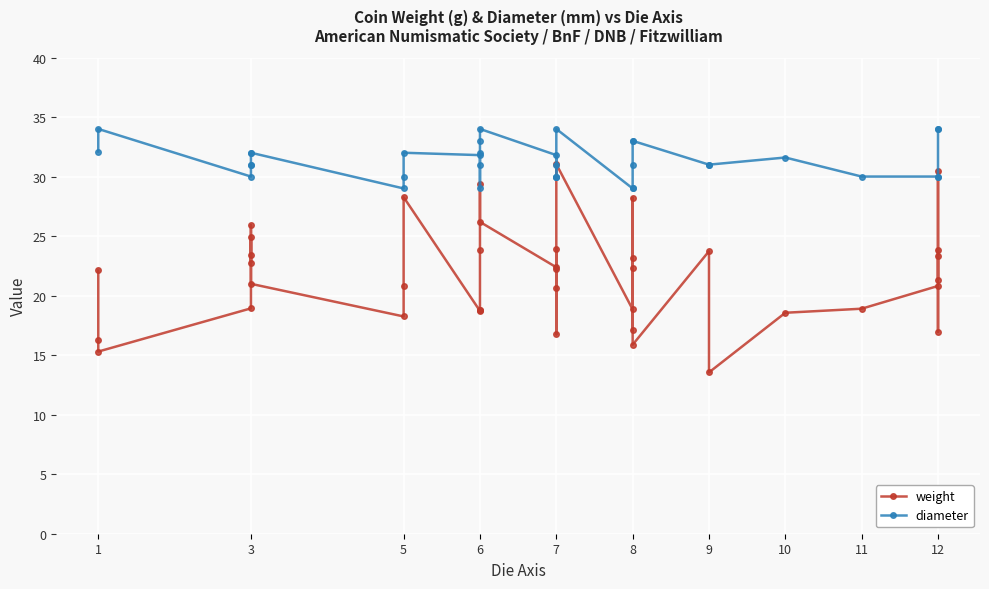

Count the number of data series in this chart.

2